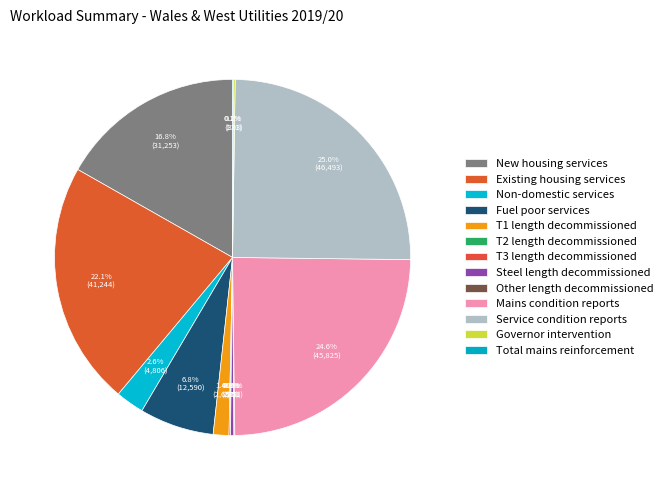

Combined, what portion of the pie is Steel length decommissioned and Fuel poor services?

7.1%